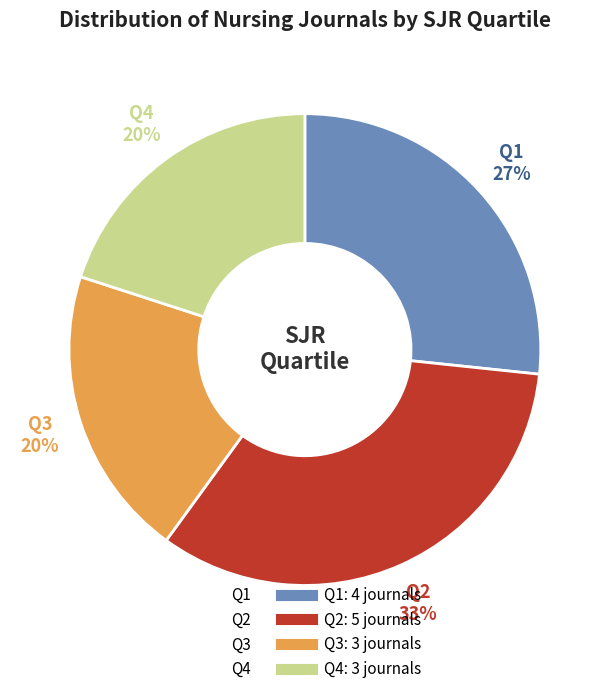

Does any single category account for the majority?

No